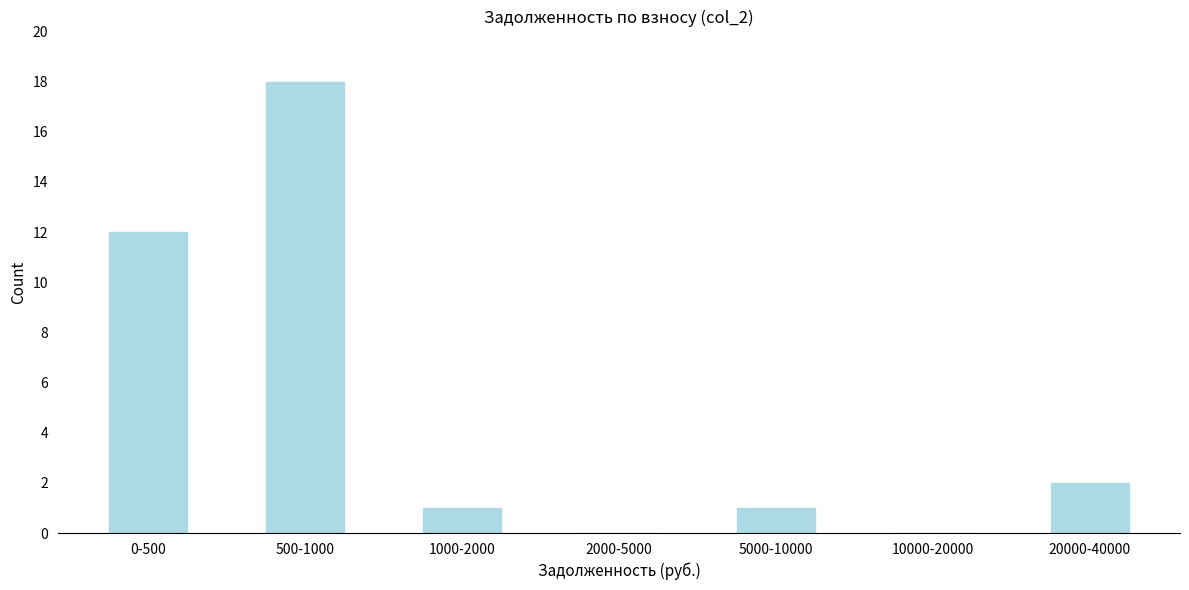

Reading left to right, what are all the values shown in this chart?

0-500=12	500-1000=18	1000-2000=1	2000-5000=0	5000-10000=1	10000-20000=0	20000-40000=2